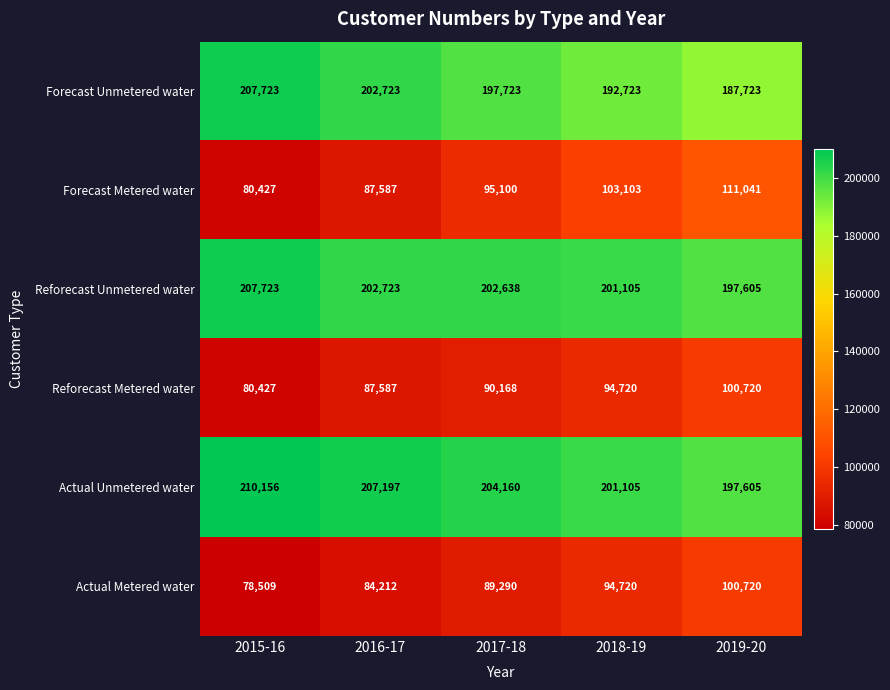

What is the sum of all Actual Unmetered water values?

1020223